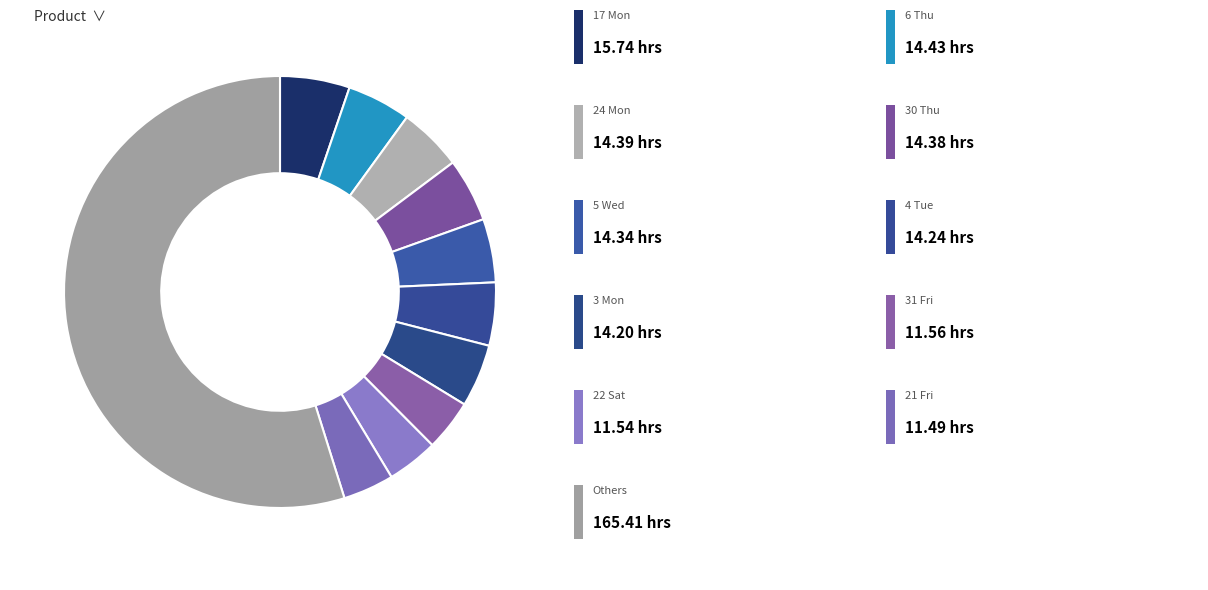

Count the number of slices in the pie.

11